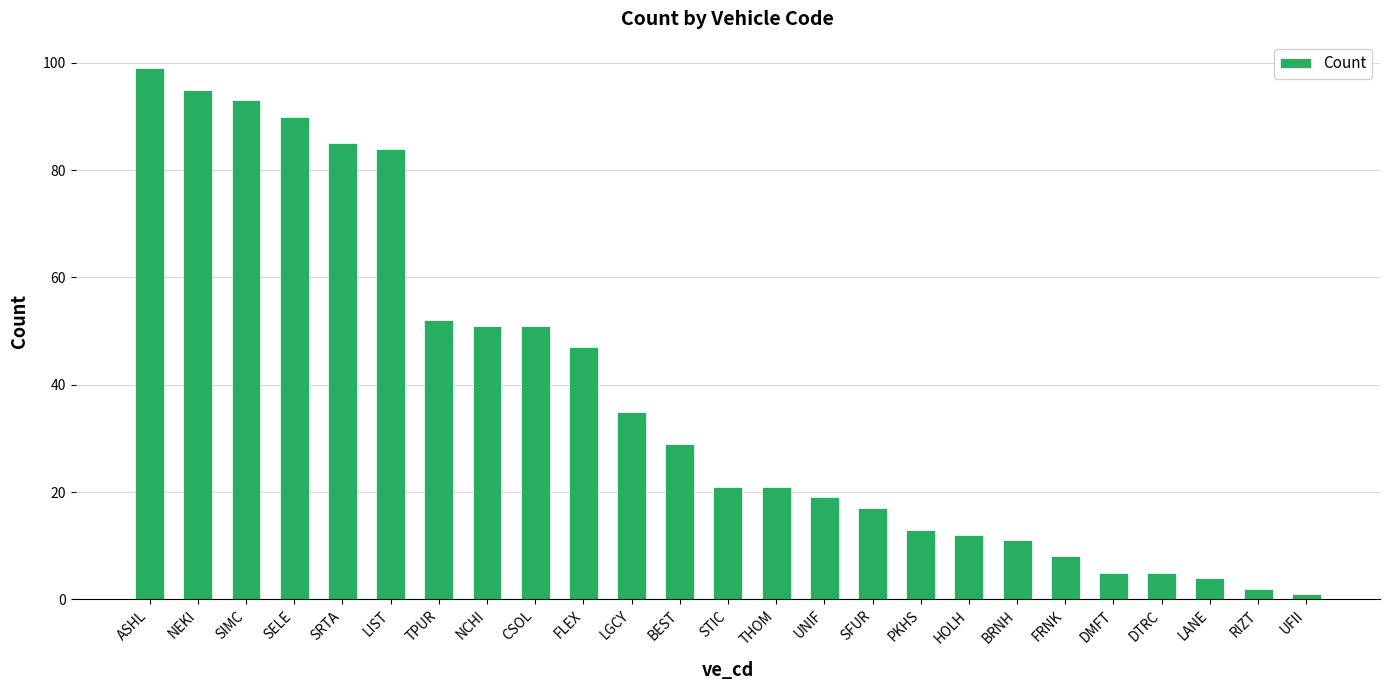

Reading left to right, what are all the values shown in this chart?

99	95	93	90	85	84	52	51	51	47	35	29	21	21	19	17	13	12	11	8	5	5	4	2	1